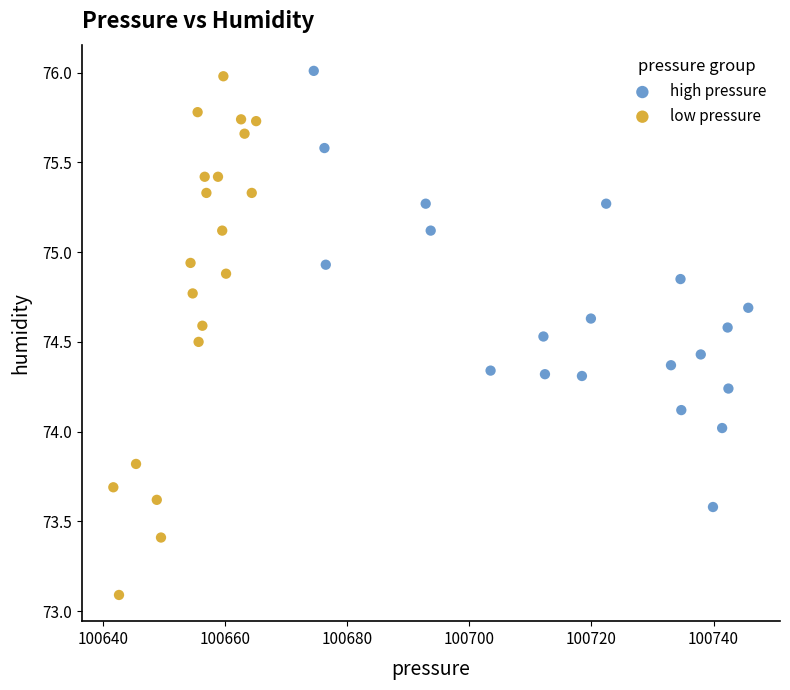

Which series has the largest Y range (max minus min)?

low pressure